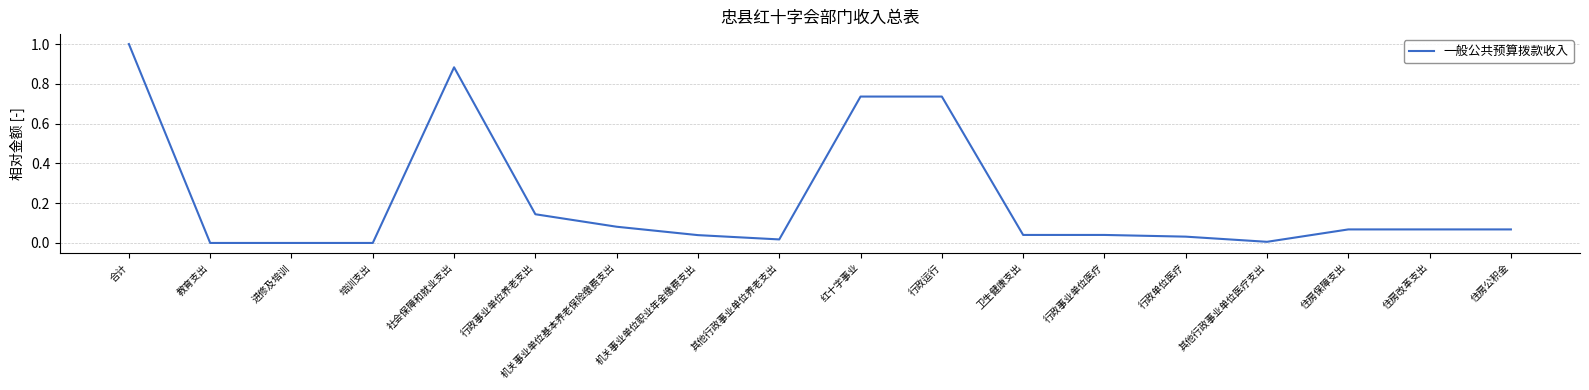

Does the chart have visible grid lines?

Yes